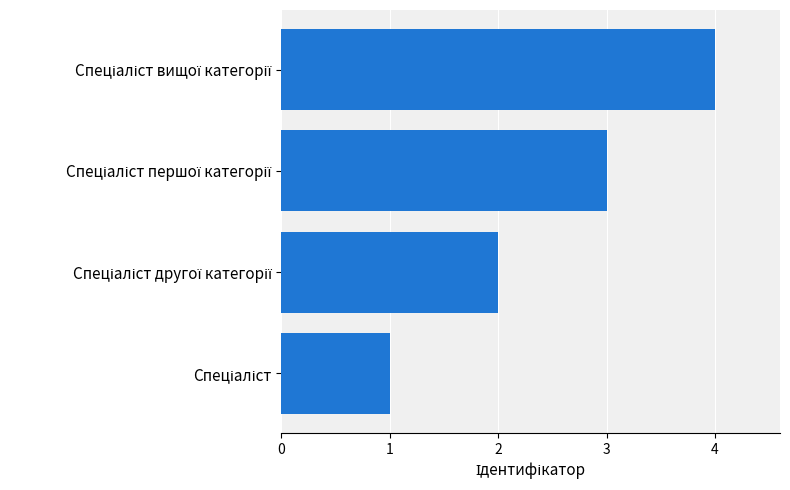

What is the sum of all values?

10